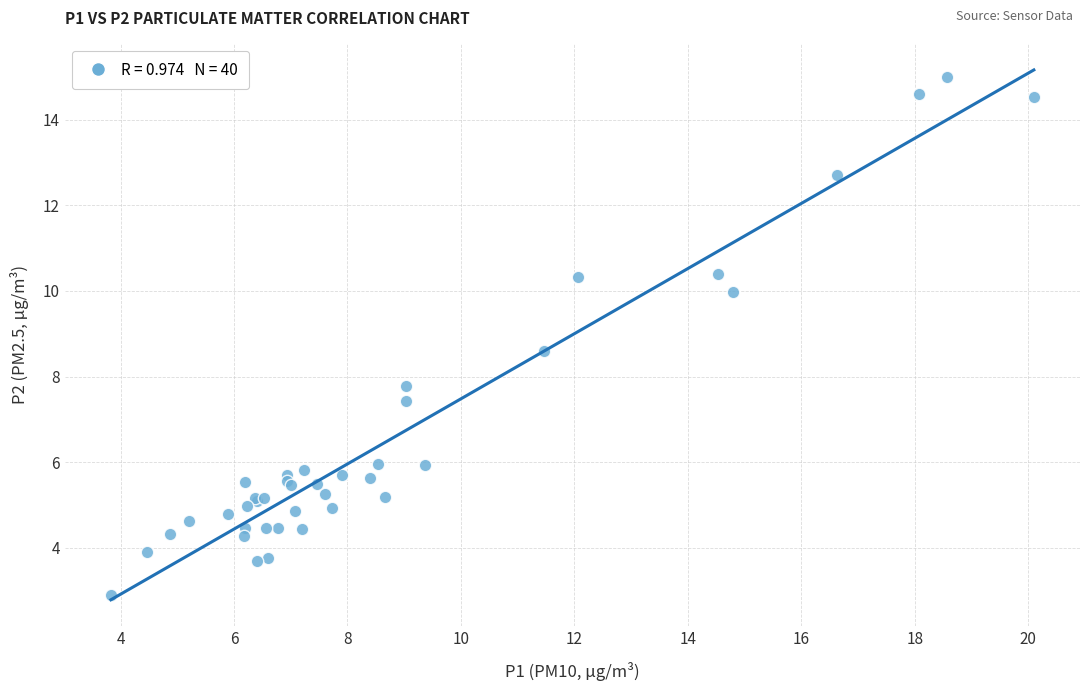

What Y value in the scatter plot is closest to 8?

7.8